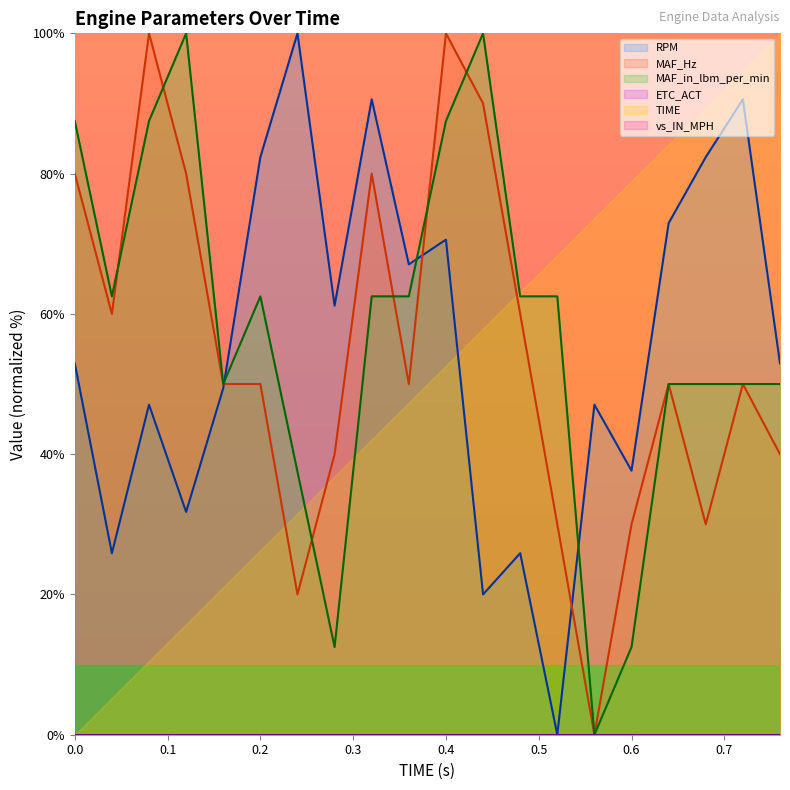

At which label is MAF_Hz closest to 50?

0.16